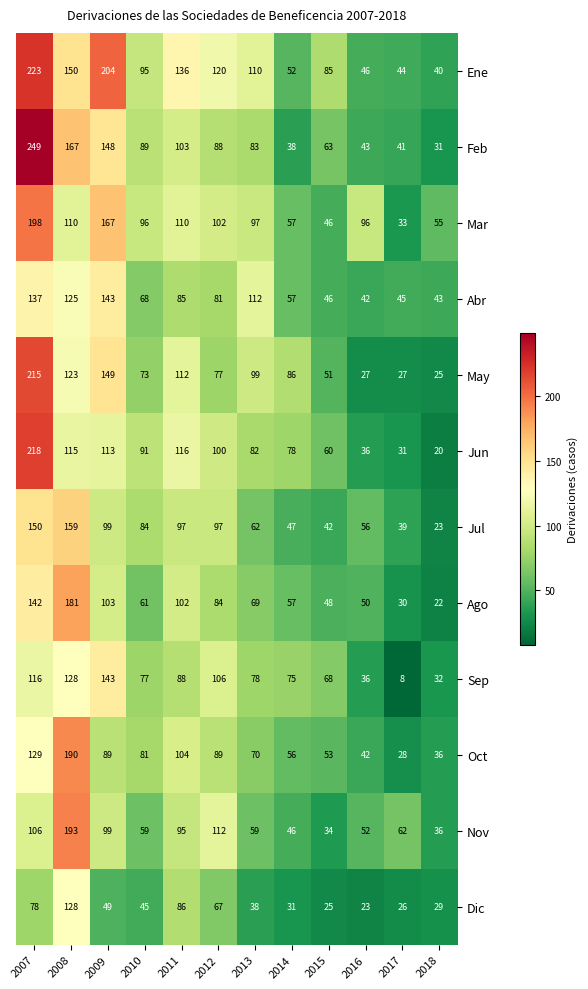

How many data points does each series have?

12